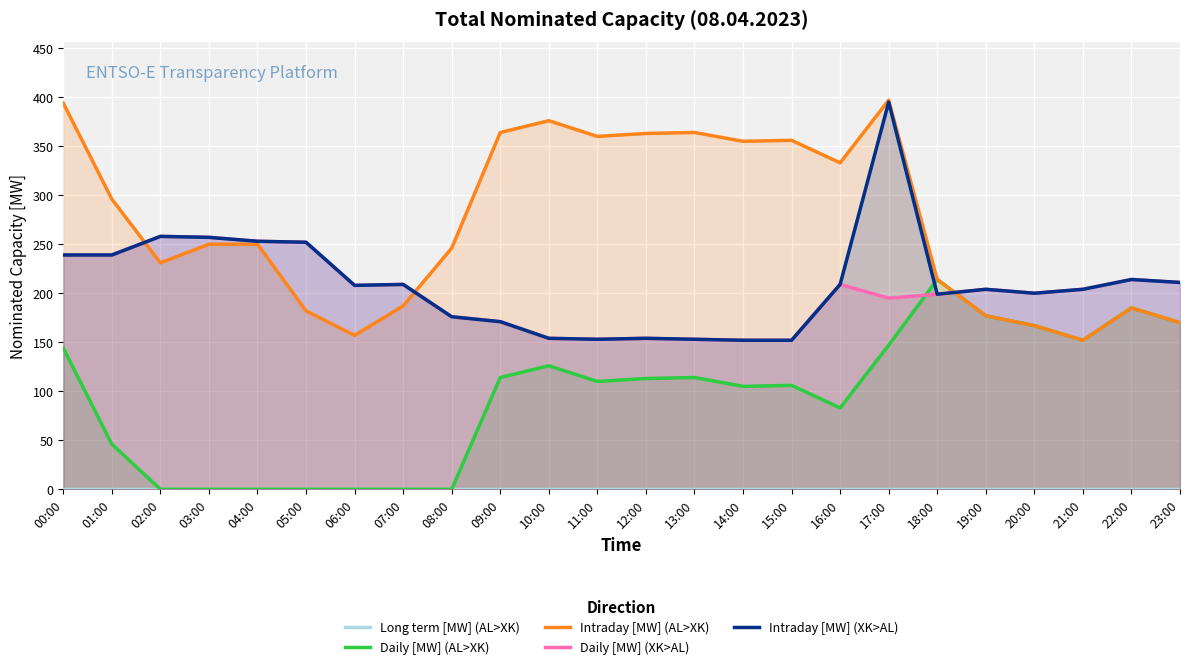

What is the approximate value of Intraday [MW] (AL>XK) at 13:00?

364